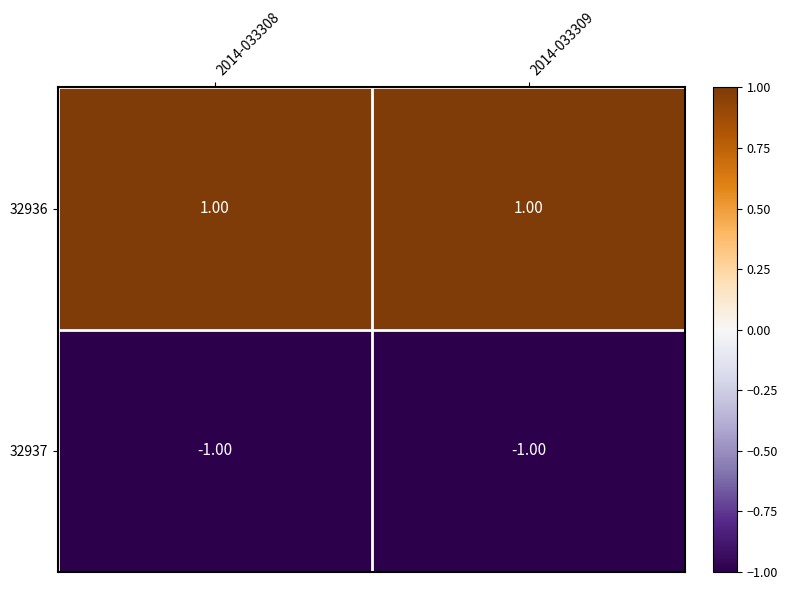

List the series in order of their peak value, lowest first.

32937, 32936